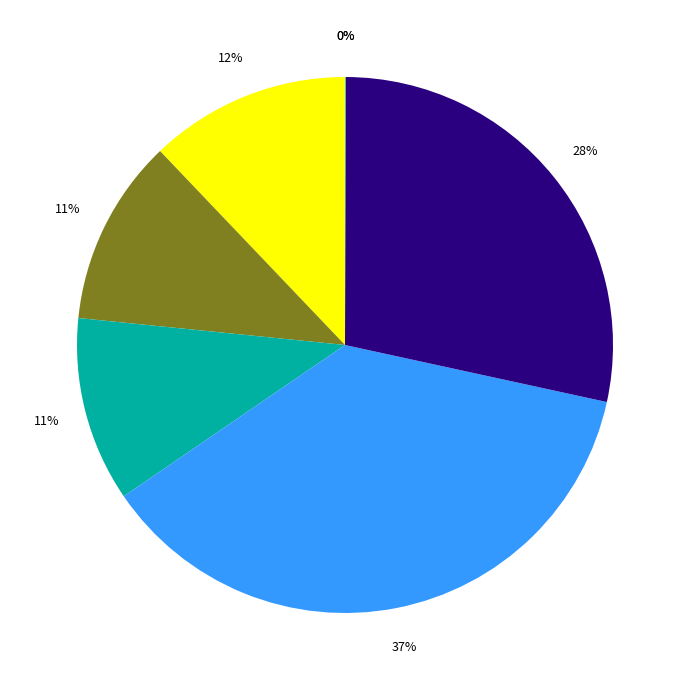

What is the largest slice in the pie chart?

Say Cheese, Teddy Rex!